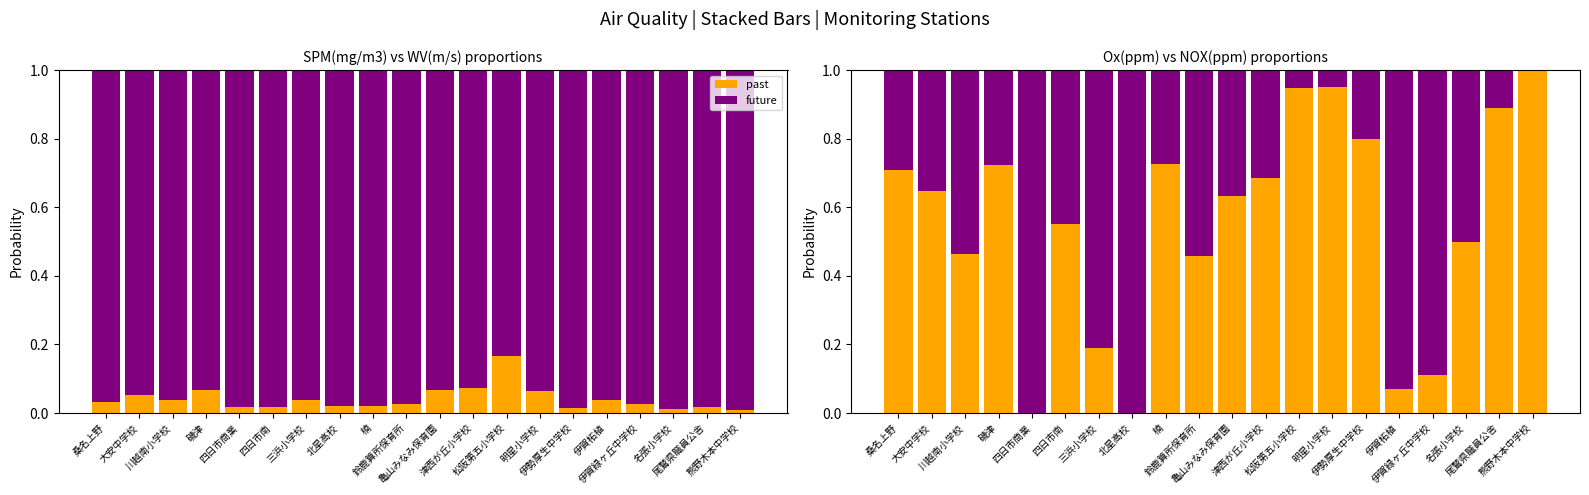

At how many categories does at least one series exceed 0?

20